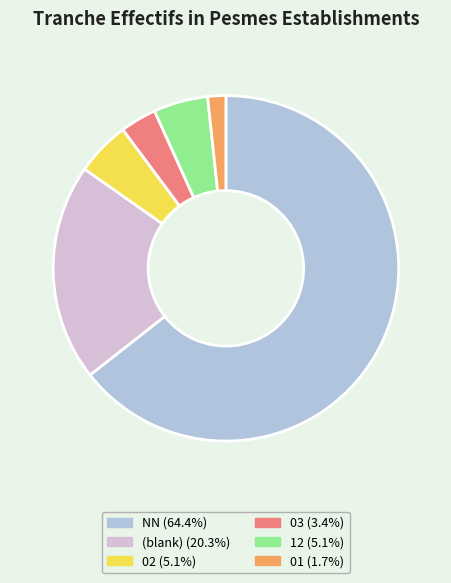

How many slices are in this pie chart?

6